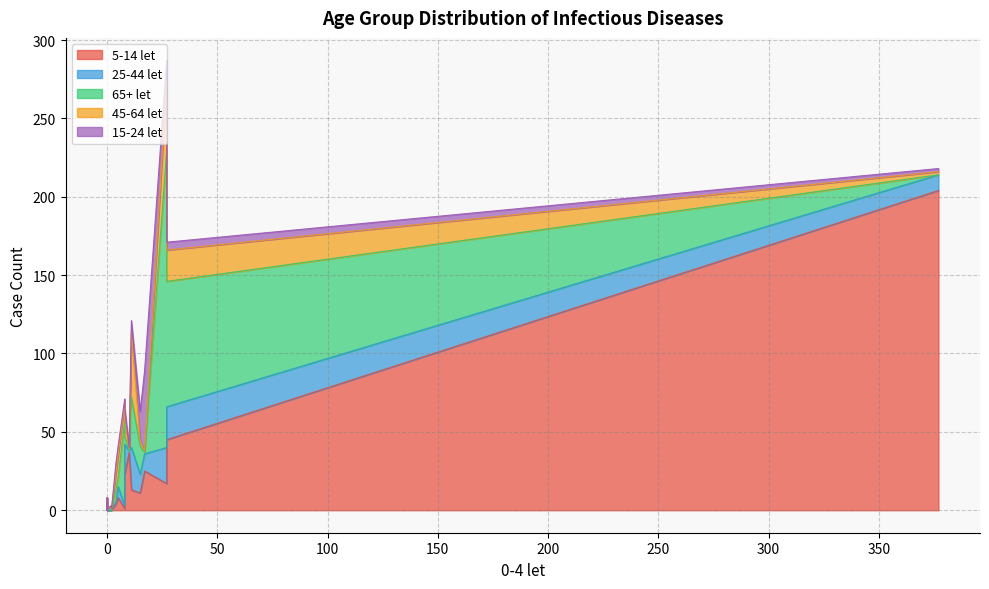

Read the 45-64 let value at 8.

12